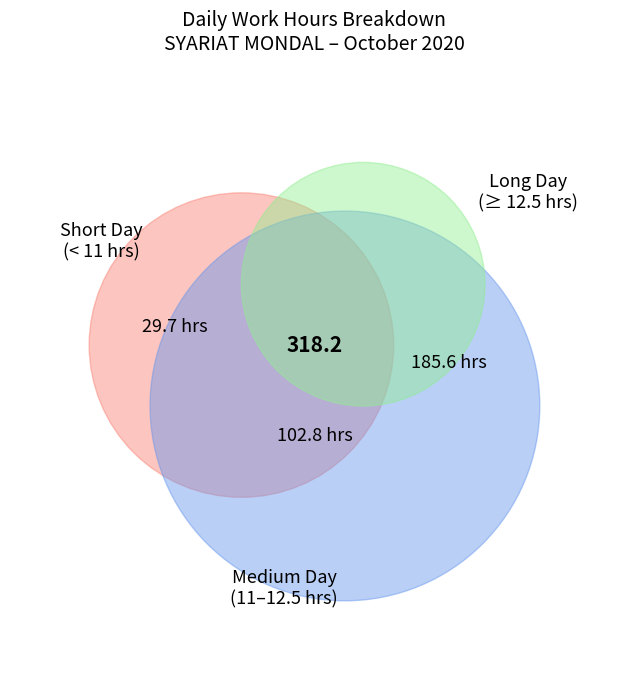

Does Day 11 represent more than half of the total?

No